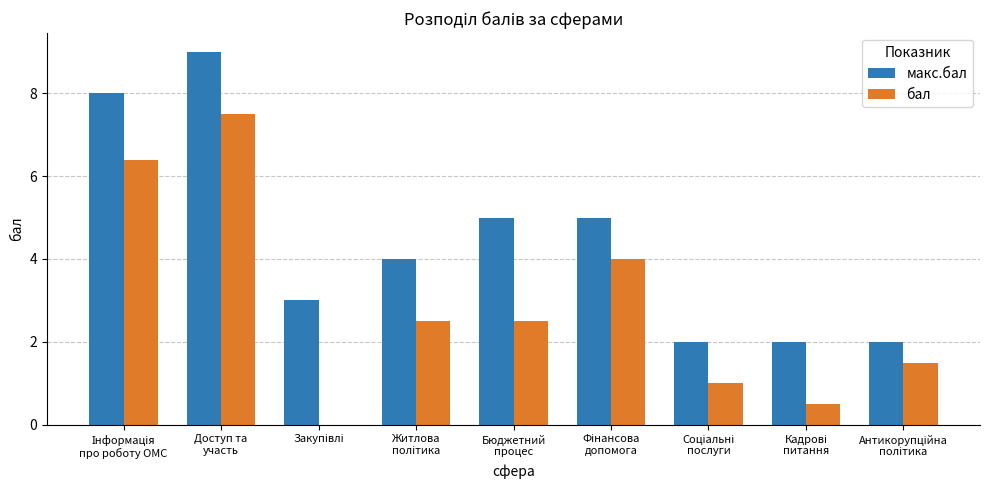

Count the макс.бал values in the range 2 to 5.

7